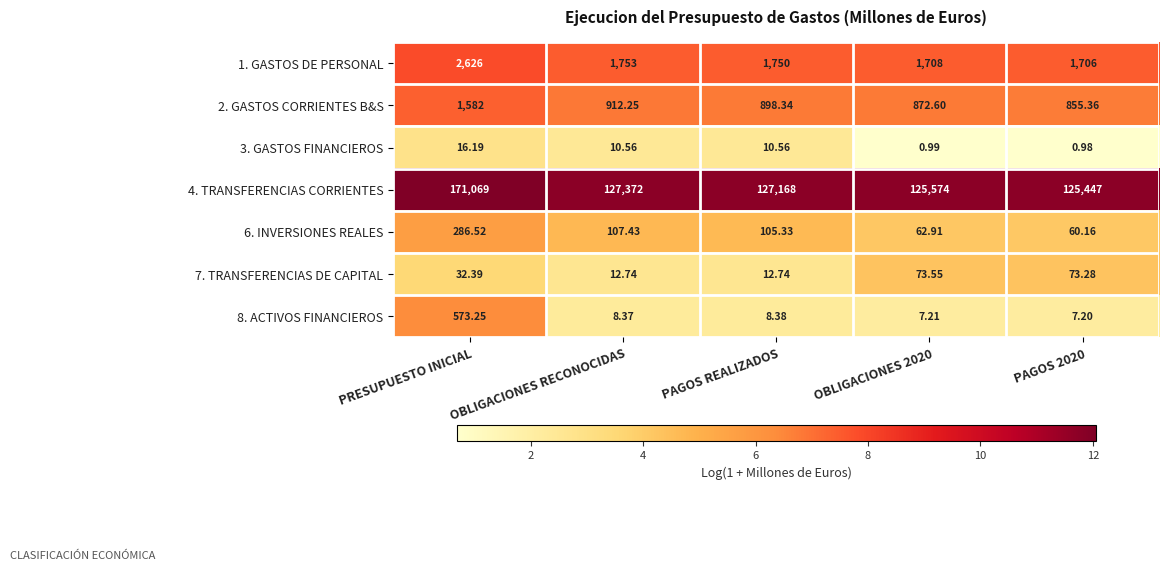

Count the number of data series in this chart.

7